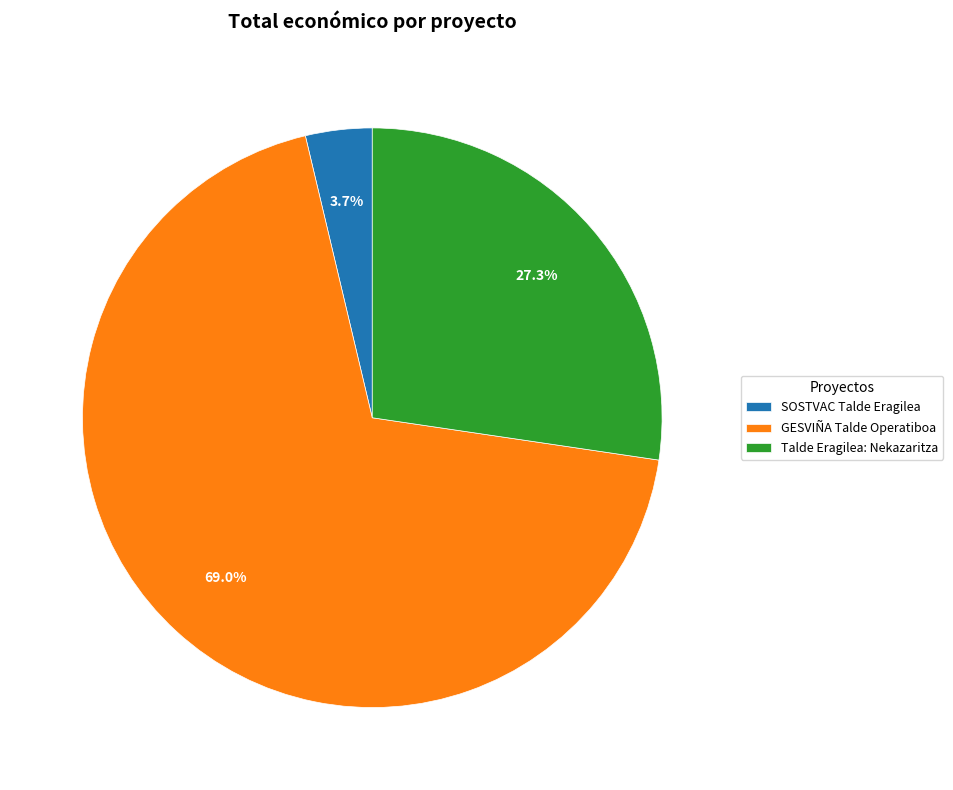

To the nearest percent, what percentage of the pie is SOSTVAC Talde Eragilea?

4%